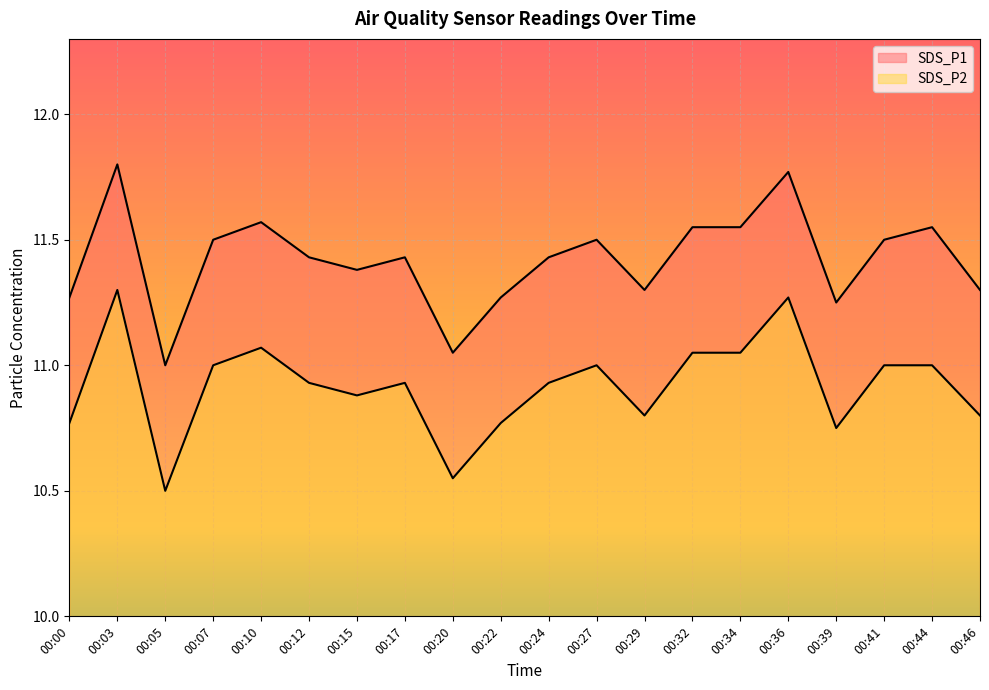

Which category has the highest value in the SDS_P2 series?

00:03